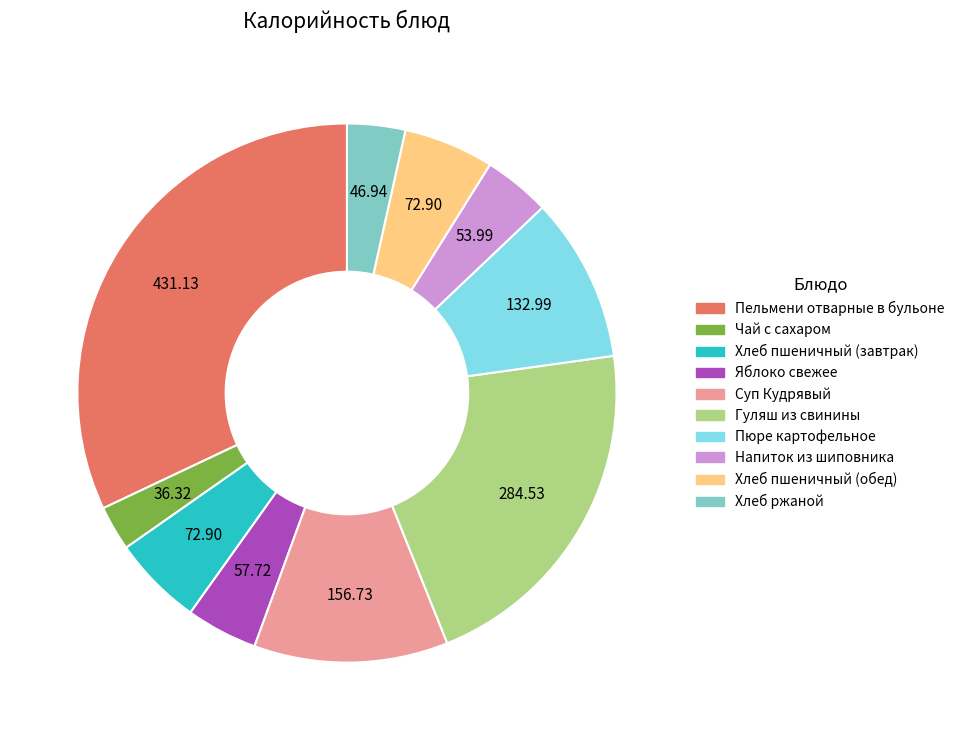

What is the ratio of the value at Яблоко свежее to the value at Суп Кудрявый?

0.4